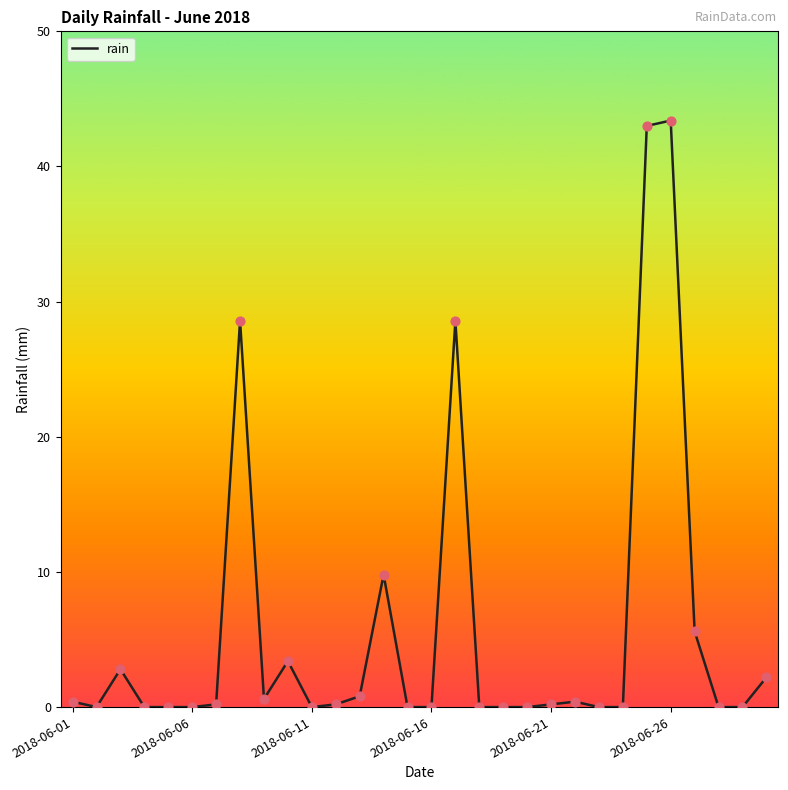

What is the greatest value displayed?

43.4